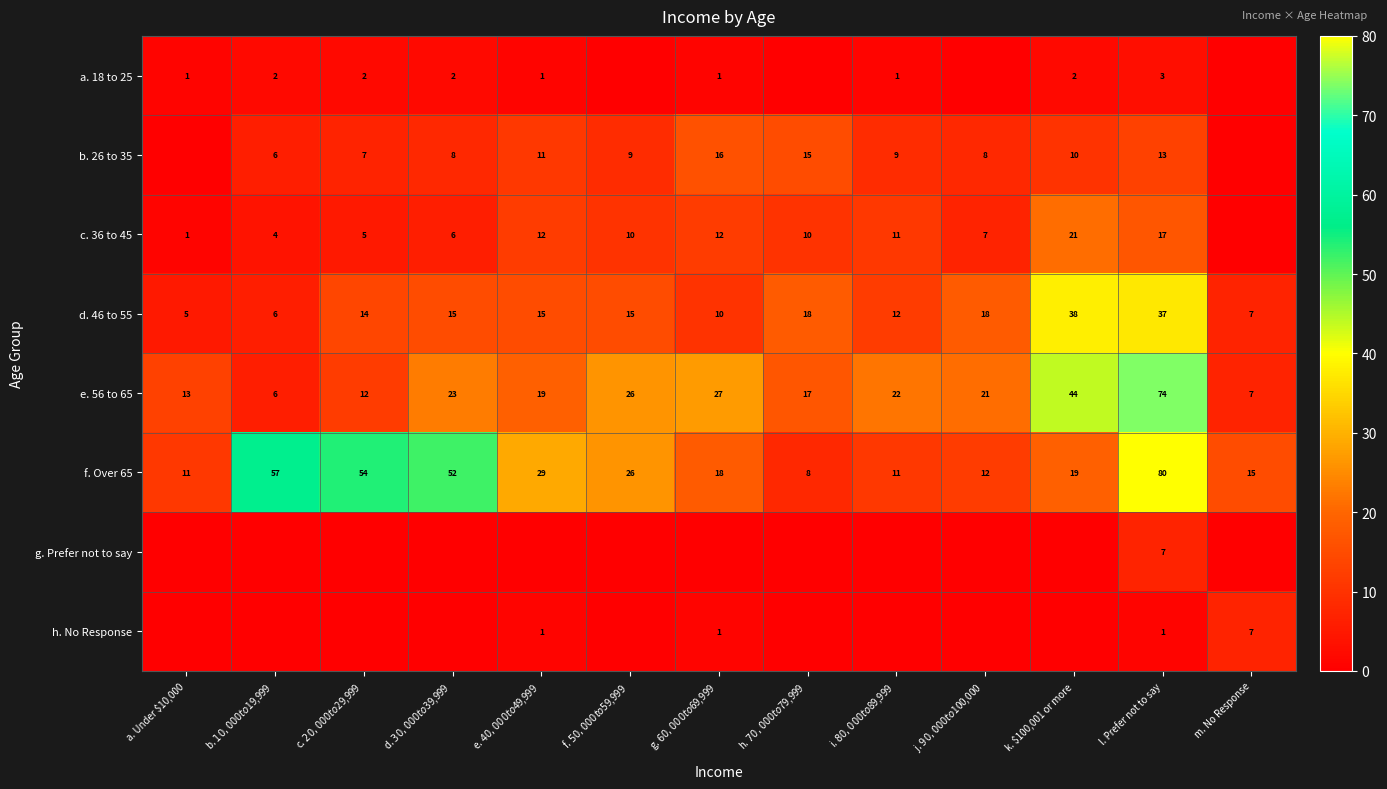

What is the difference between the highest and lowest values at l. Prefer not to say?

79